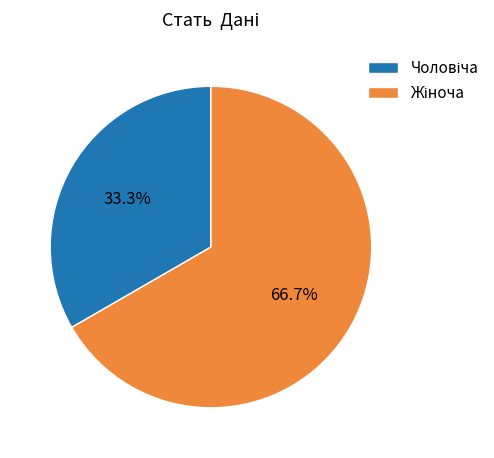

Is there a majority slice in this chart?

Yes